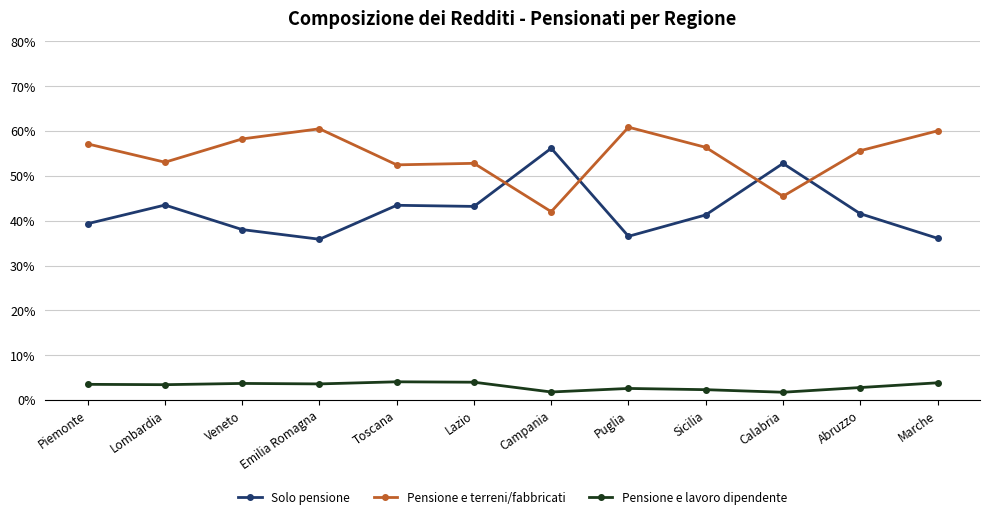

At which label does Solo pensione first exceed 41?

Lombardia